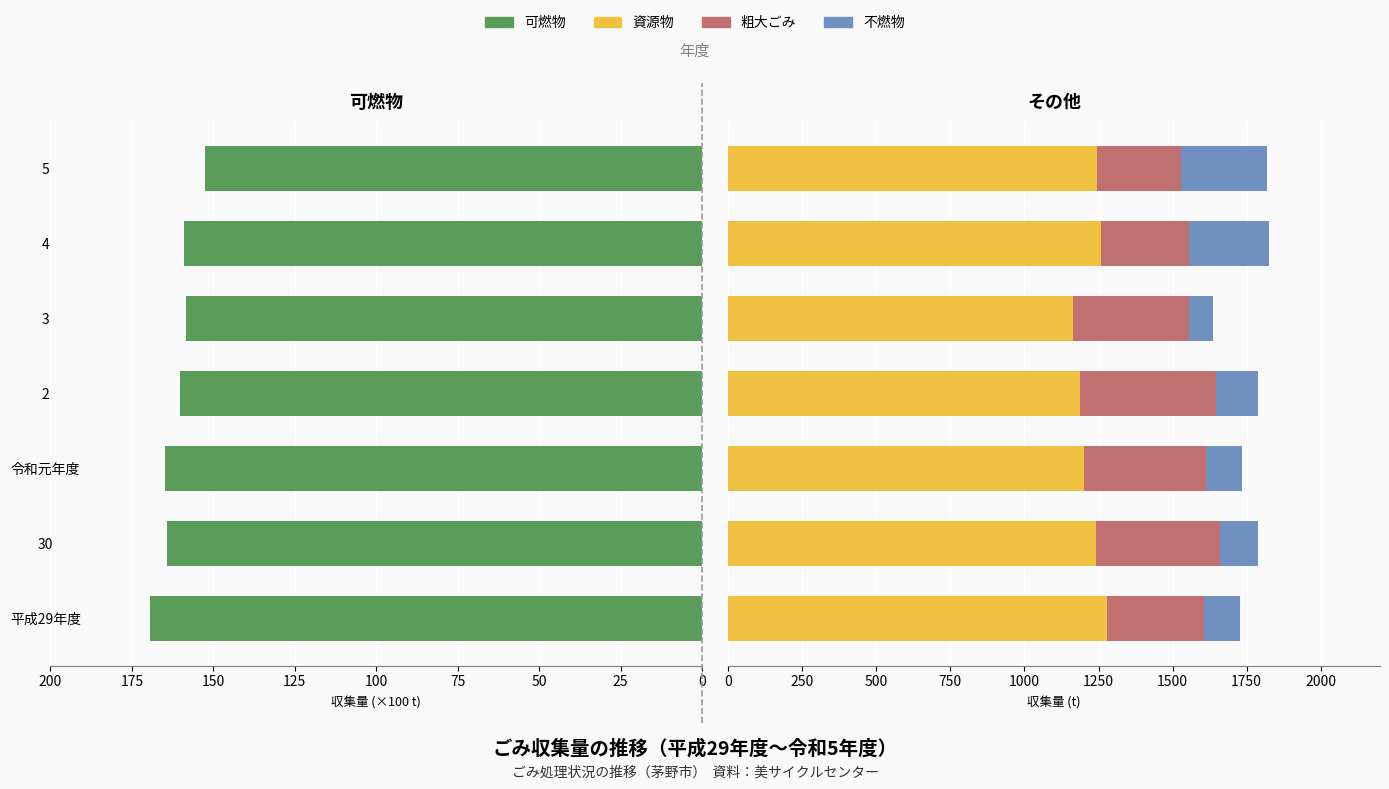

What is the minimum value shown in the chart?

83.0